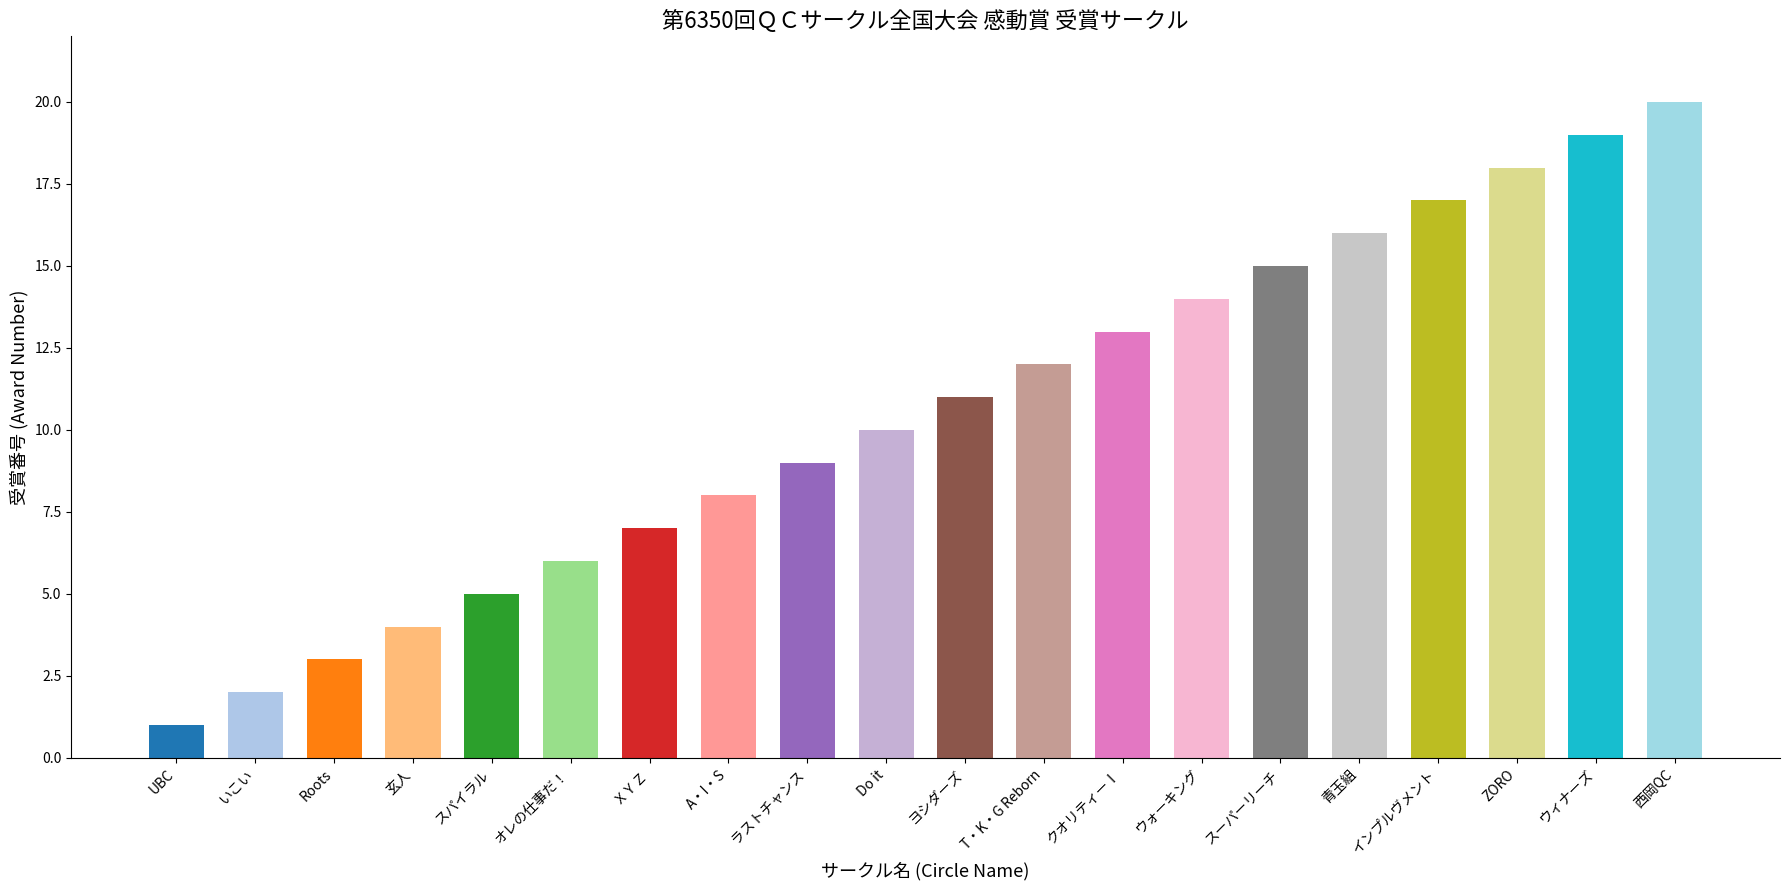

What is the difference between the values at ヨシダーズ and 西岡QC?

9